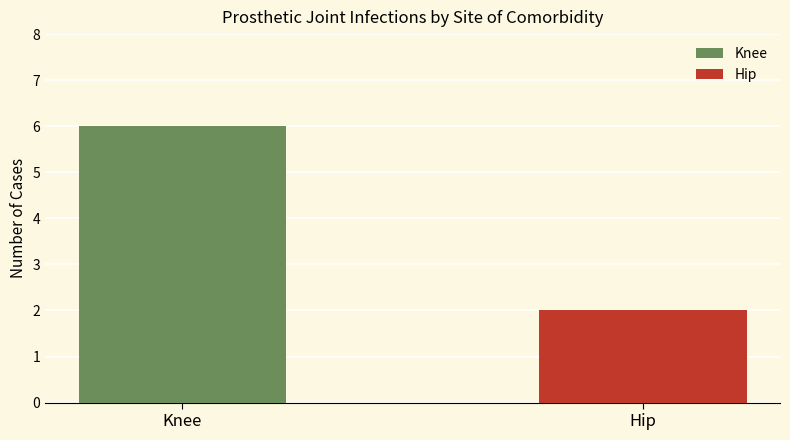

What is the greatest value displayed?

6